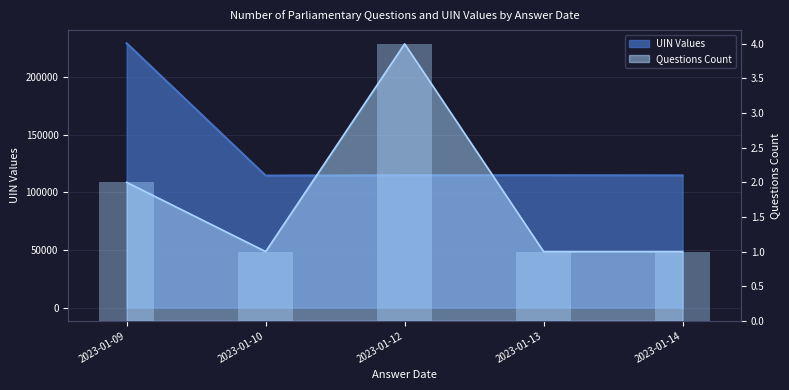

Rank the categories by value from highest to lowest.

2023-01-12, 2023-01-09, 2023-01-10, 2023-01-13, 2023-01-14